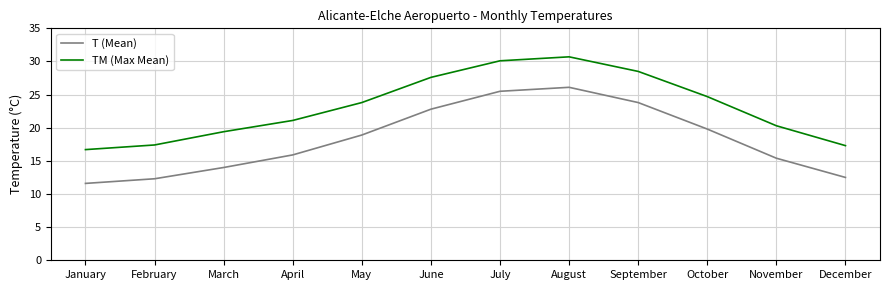

List the series in order of their overall mean, highest first.

TM (Max Mean), T (Mean)